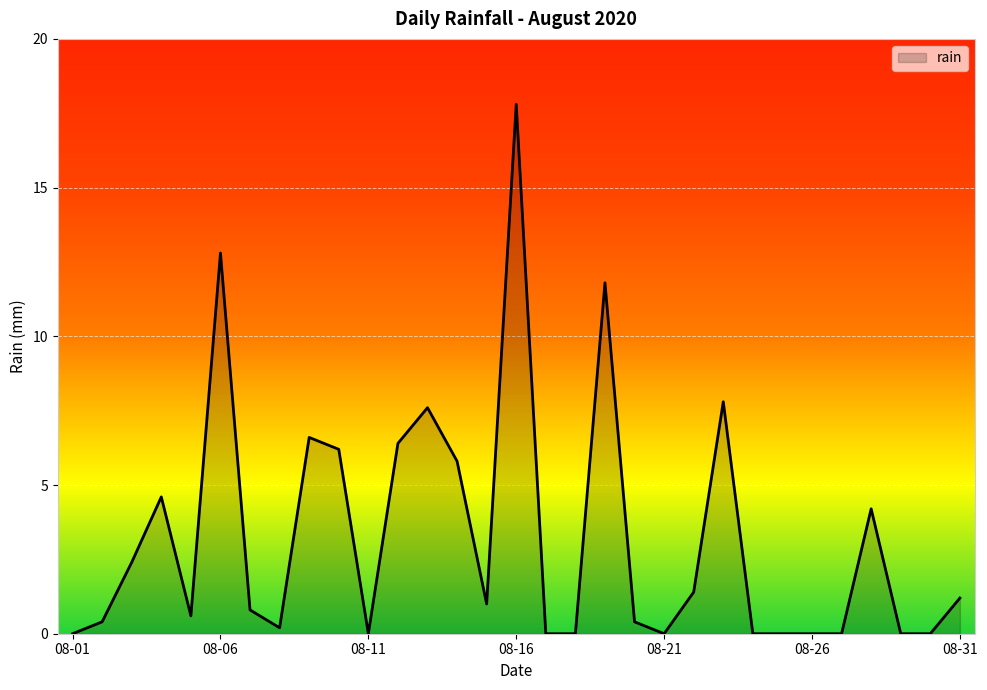

What is the greatest value displayed?

17.8